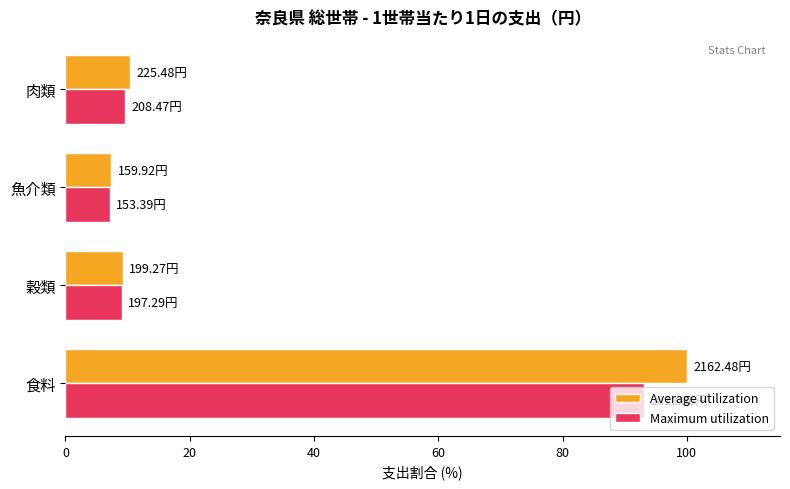

List the series in order of their peak value, lowest first.

Maximum utilization, Average utilization